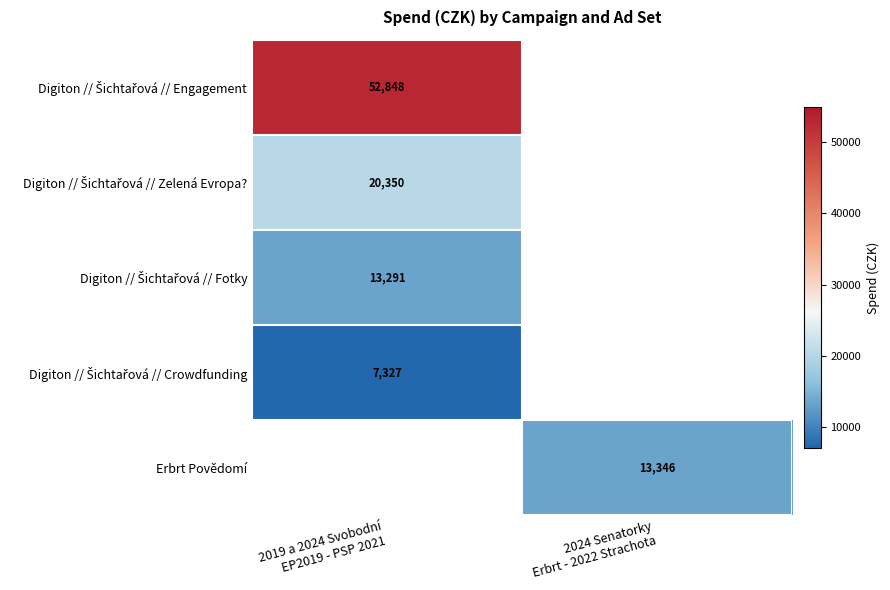

How many distinct data groups are displayed?

5